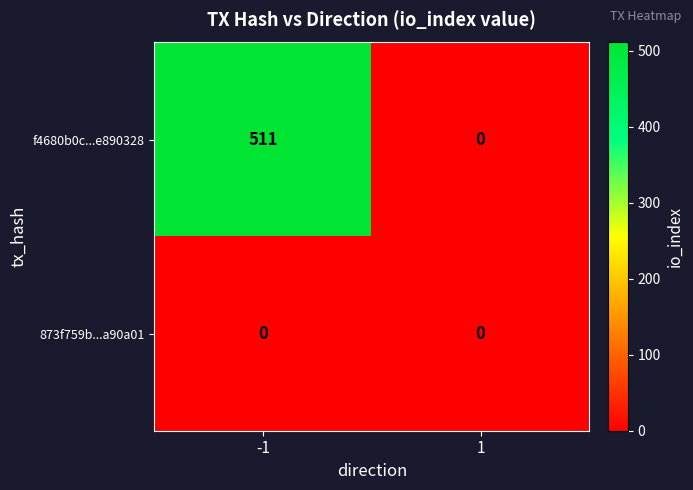

What is the difference between the highest and lowest values at -1?

511